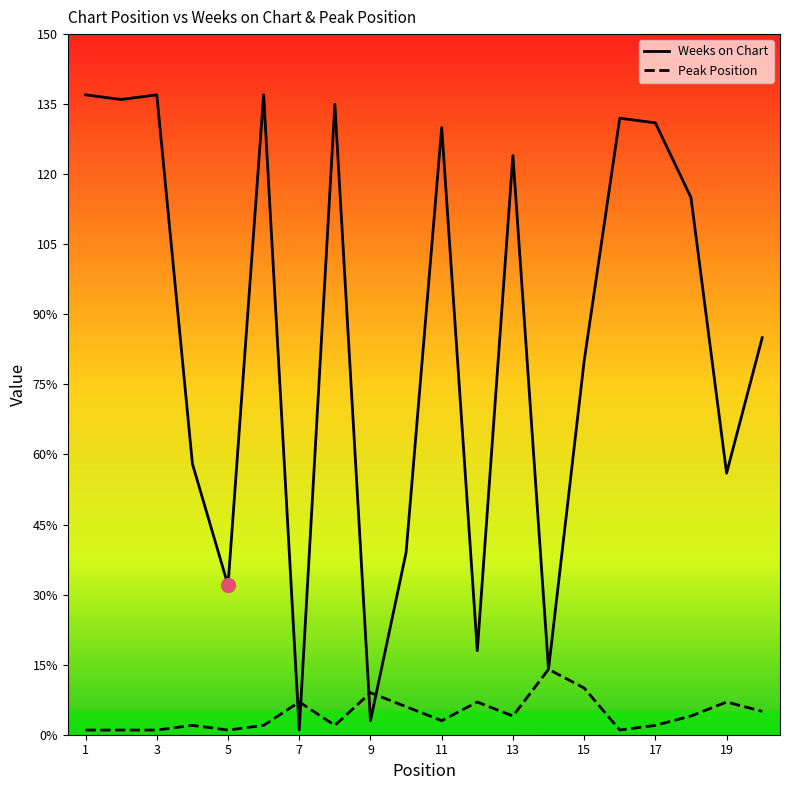

What are all the series names shown in the legend?

Weeks on Chart, Peak Position